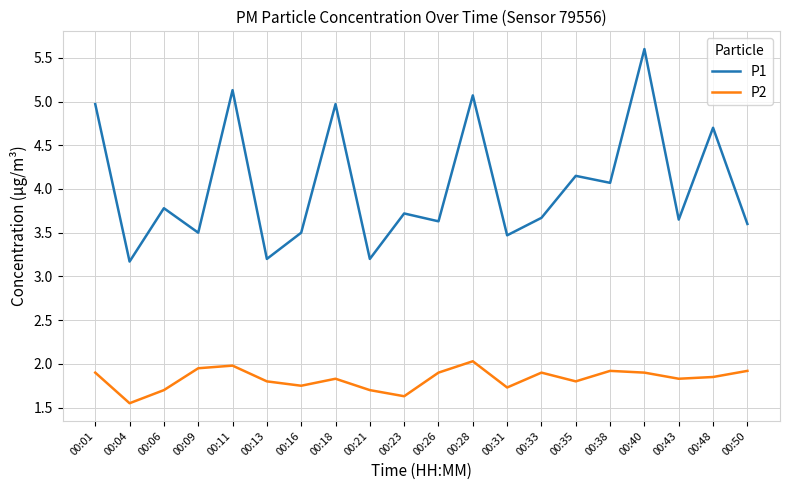

List the series in order of their peak value, lowest first.

P2, P1